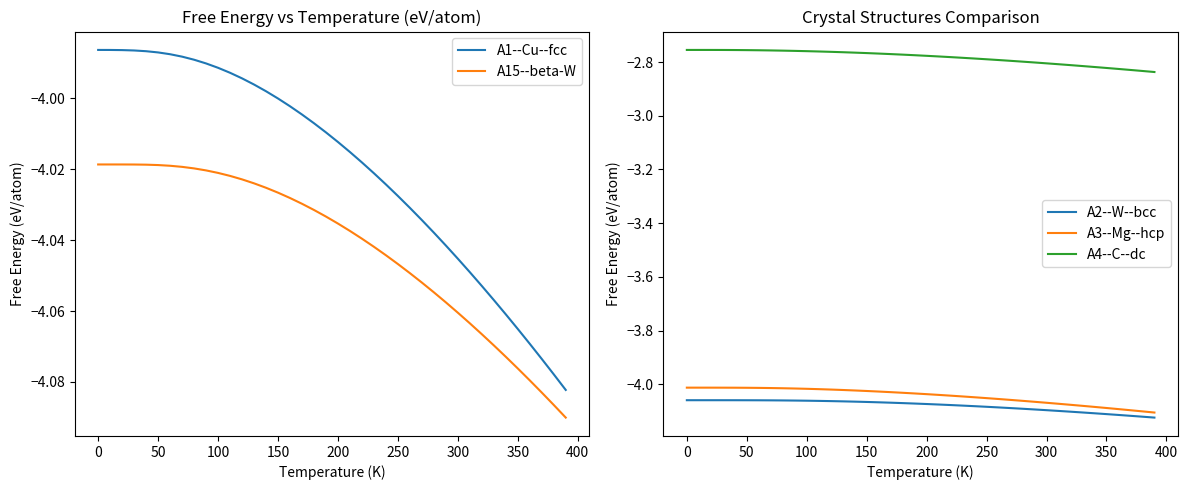

Which series has the largest total across all categories?

A4--C--dc